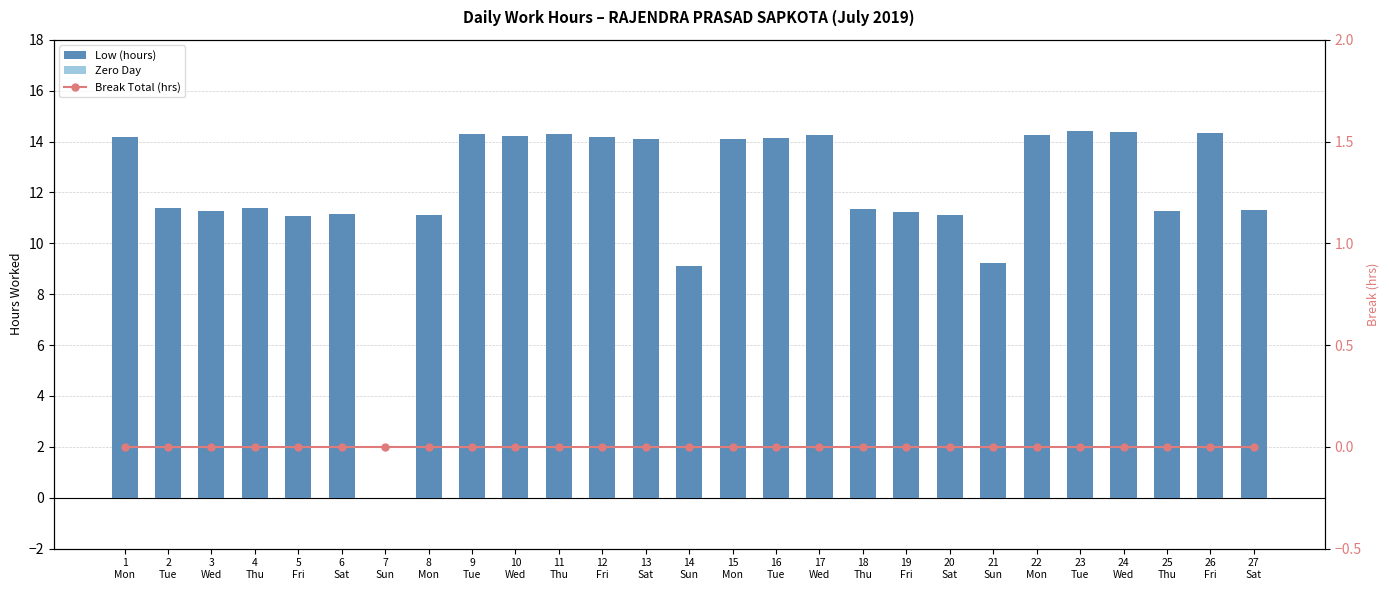

Is it true that Low (hours) equals 14.2 at 1
Mon?

True